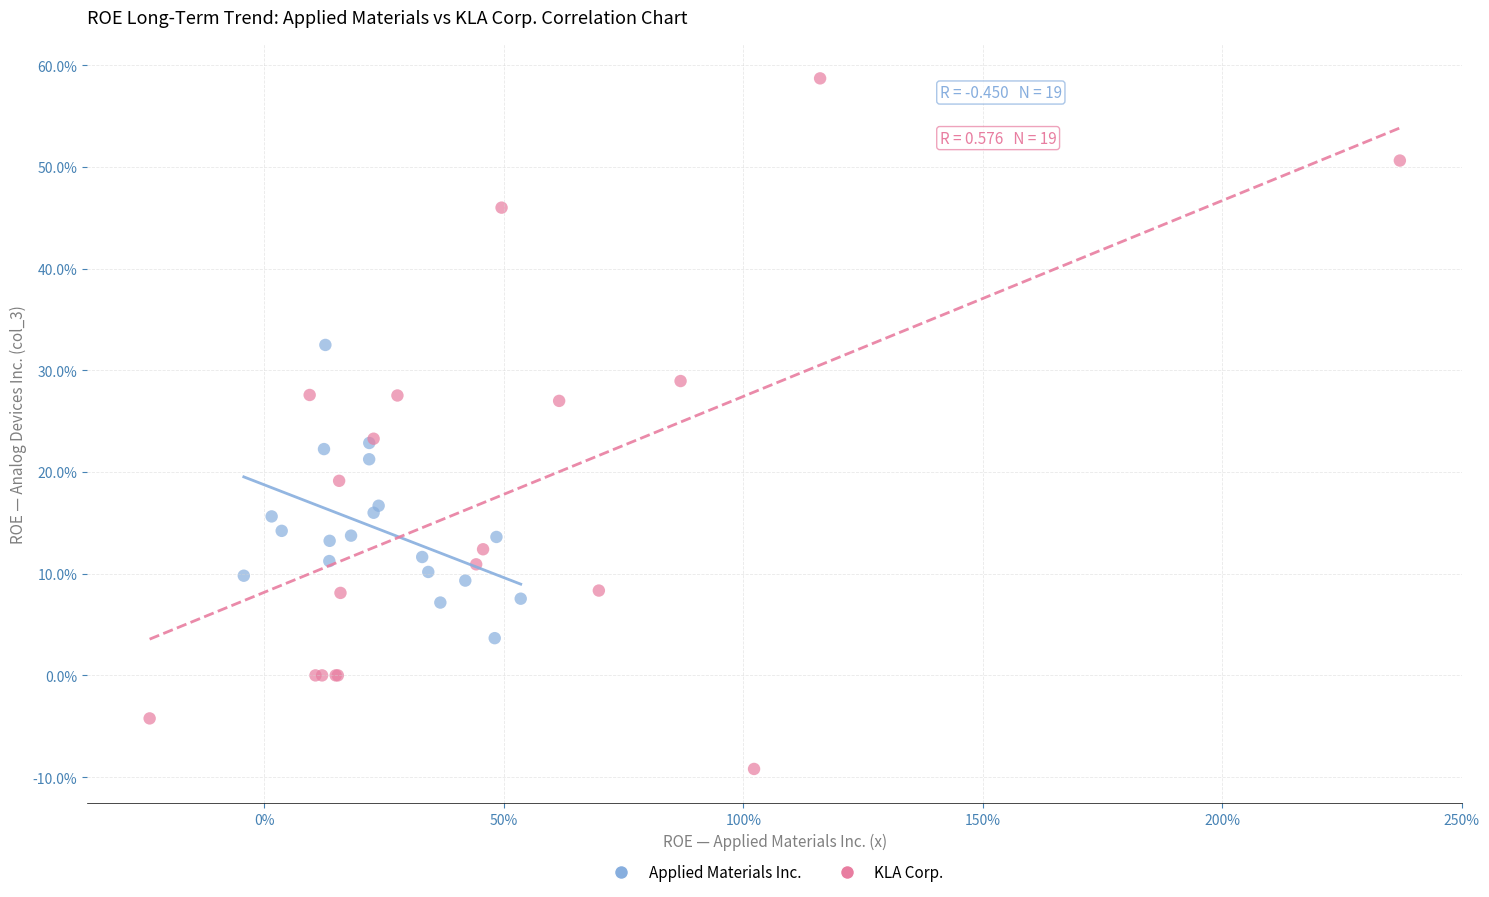

What are all the series names shown in the legend?

Applied Materials Inc., KLA Corp.